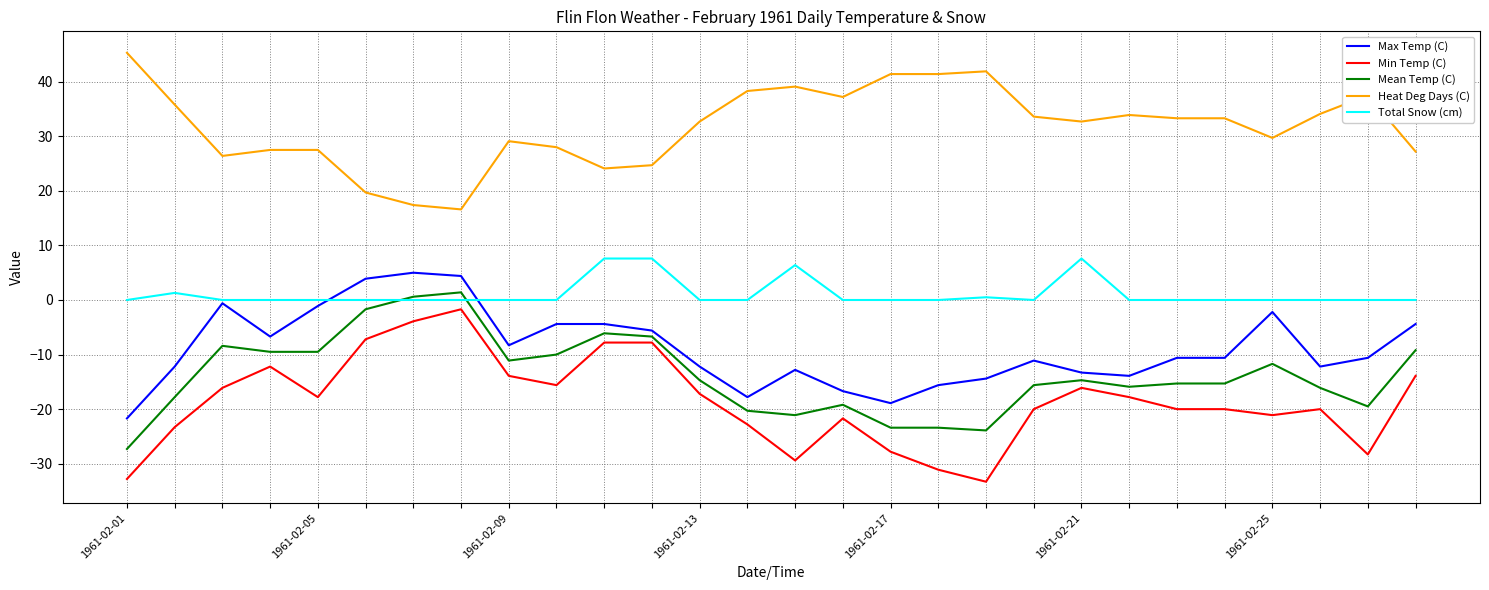

What is the minimum value for Max Temp (C)?

-21.7